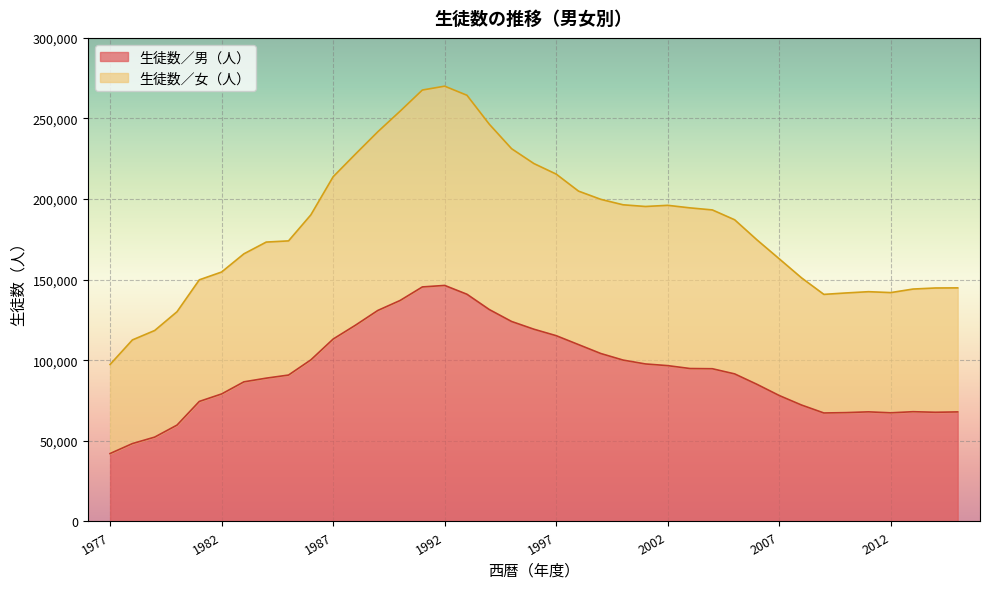

Between 1992 and 2013, which is larger?

1992